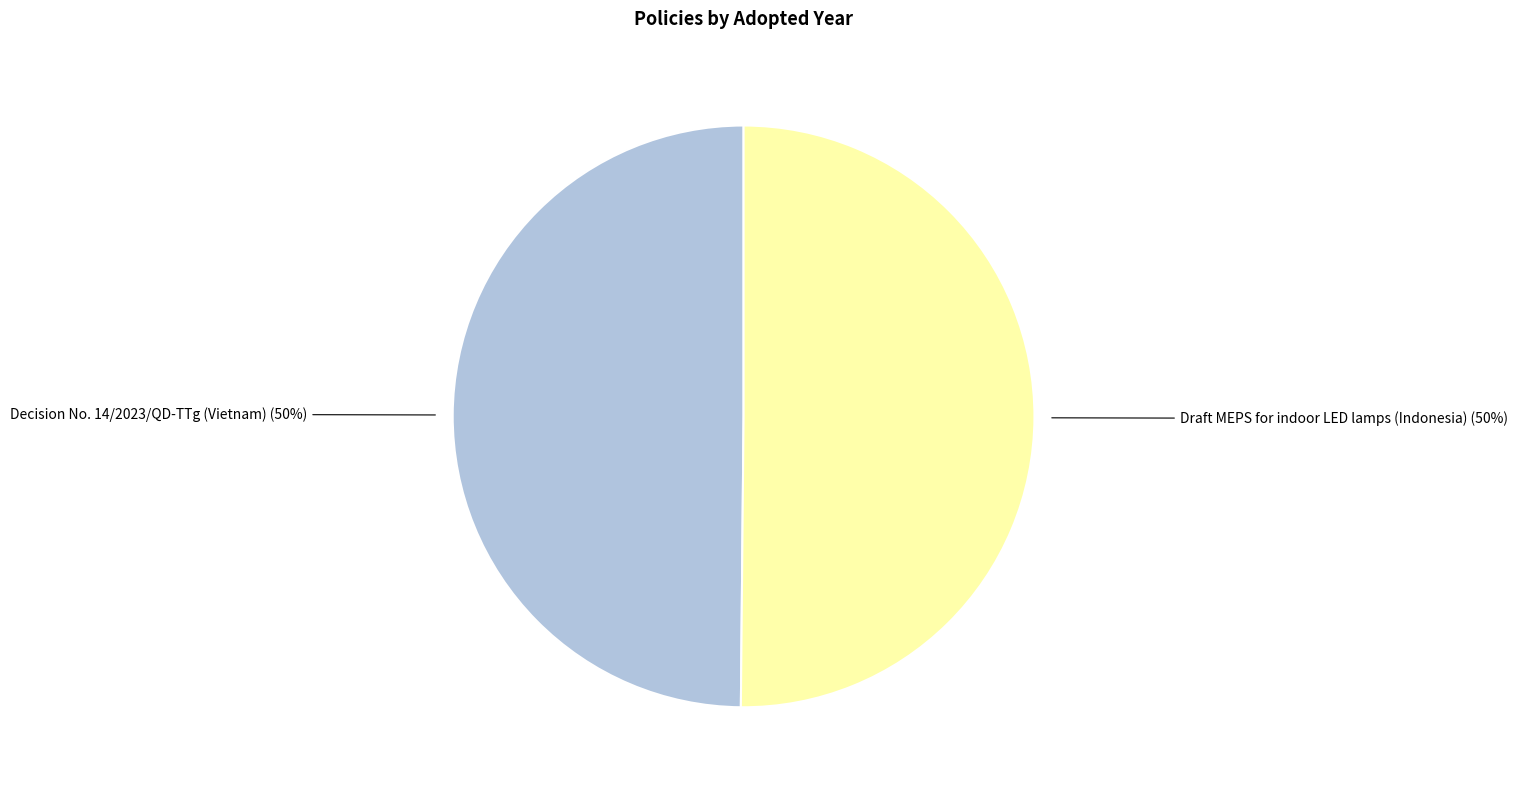

Combined, do Decision No. 14/2023/QD-TTg (Vietnam) and Draft MEPS for indoor LED lamps (Indonesia) account for over 50%?

Yes